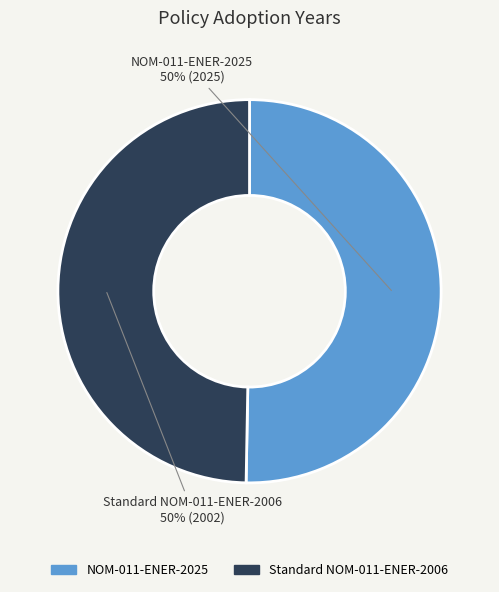

True or false: NOM-011-ENER-2025 accounts for 50% of the total.

True